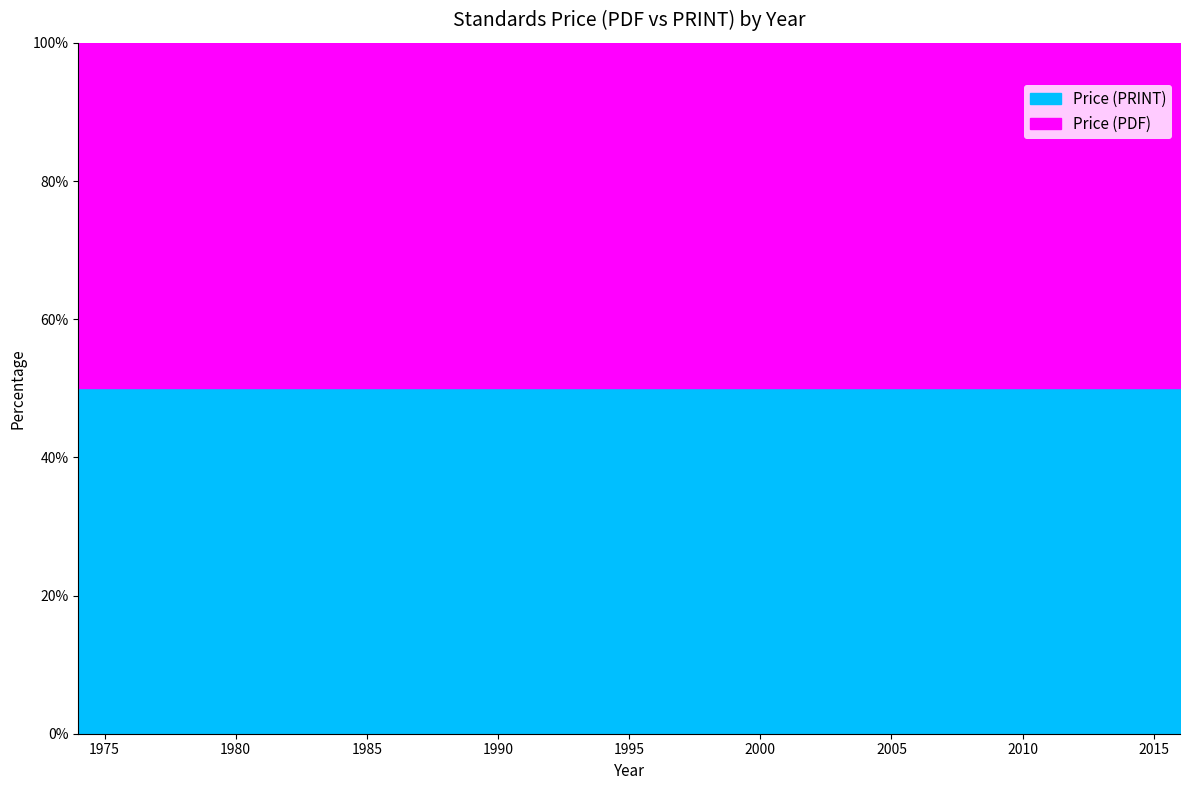

How many data points in Price (PRINT) are less than 134?

6